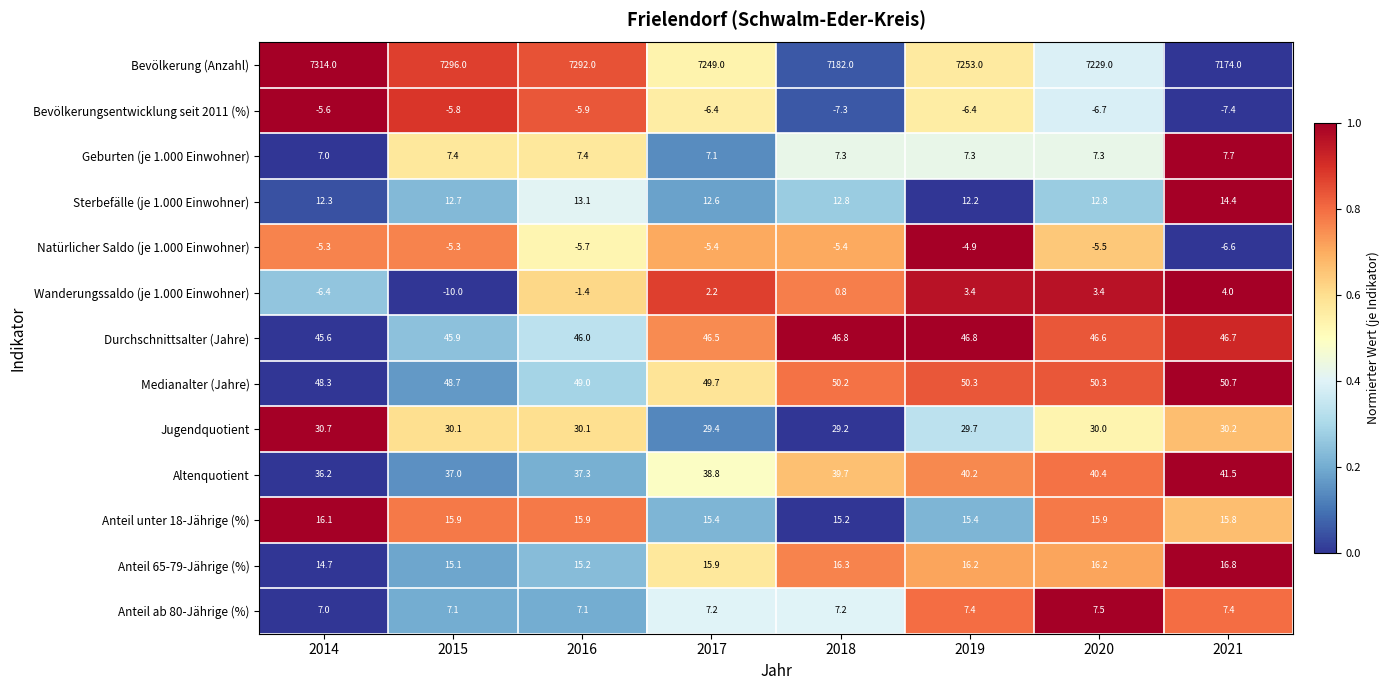

At which category is the sum across all series the highest?

2014